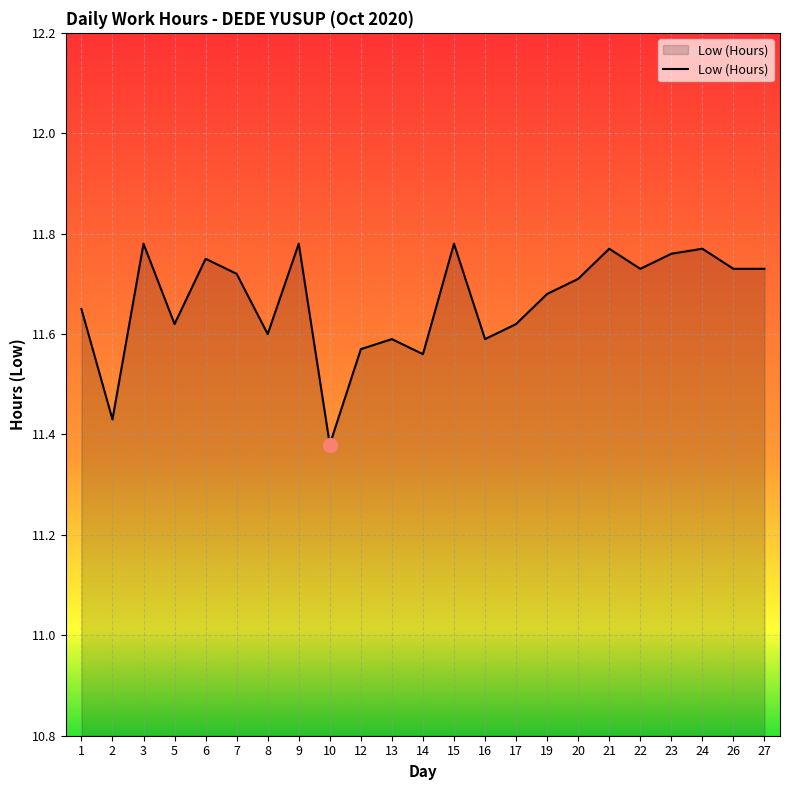

What is the difference between the maximum and minimum values?

0.4